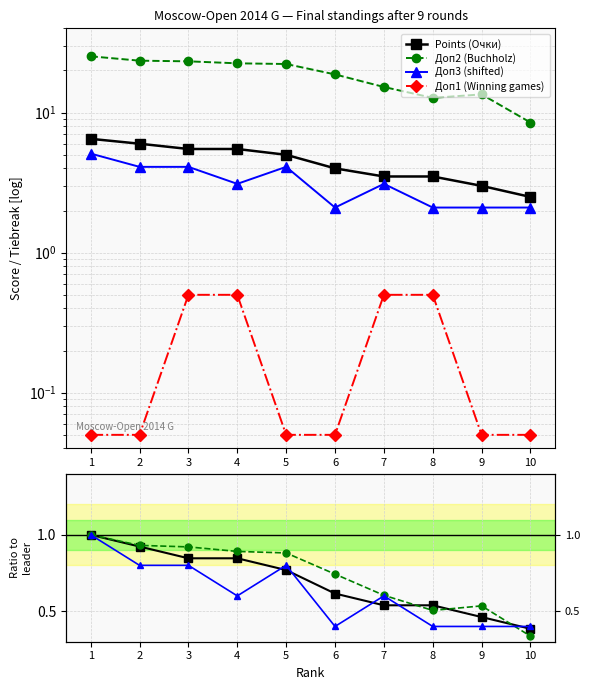

Which series has the largest total across all categories?

Доп2 (Buchholz)